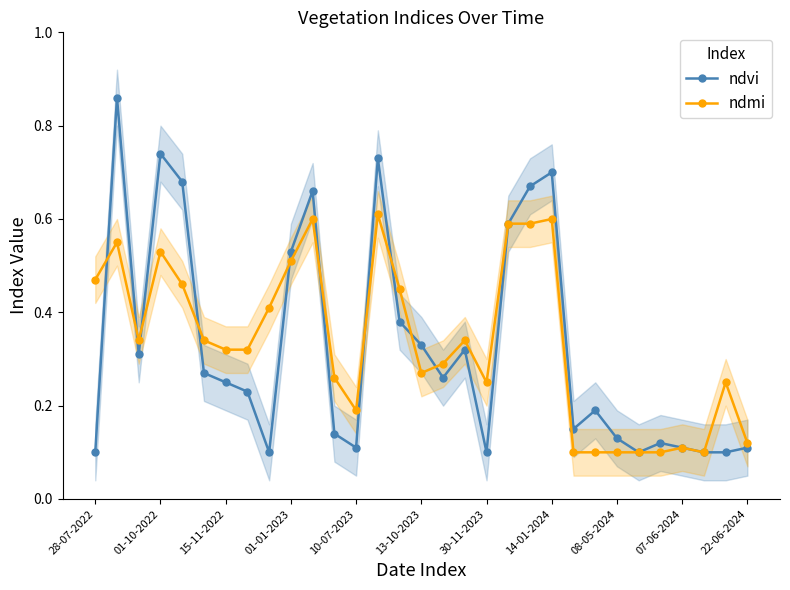

True or false: ndmi and ndvi cross at least once.

True